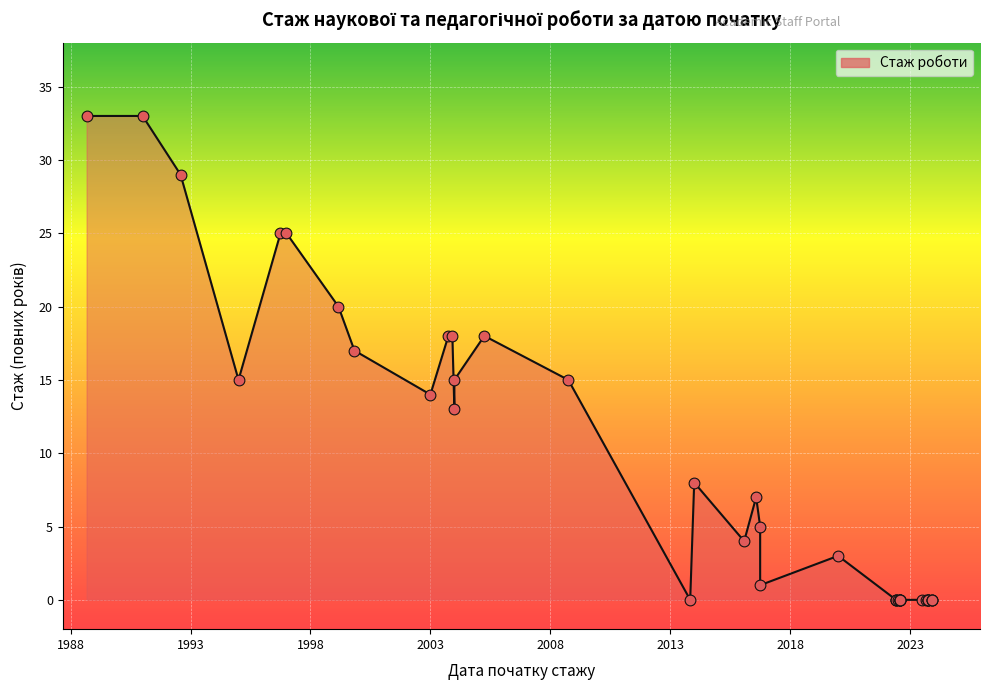

Between 1992-07-01 and 1990-12-25, which is larger?

1990-12-25